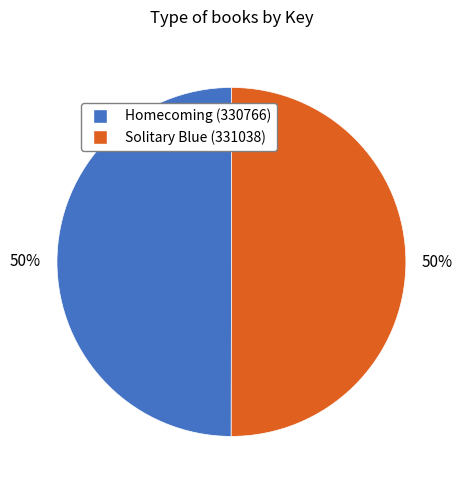

To the nearest percent, what portion does Solitary Blue (331038) represent?

50%